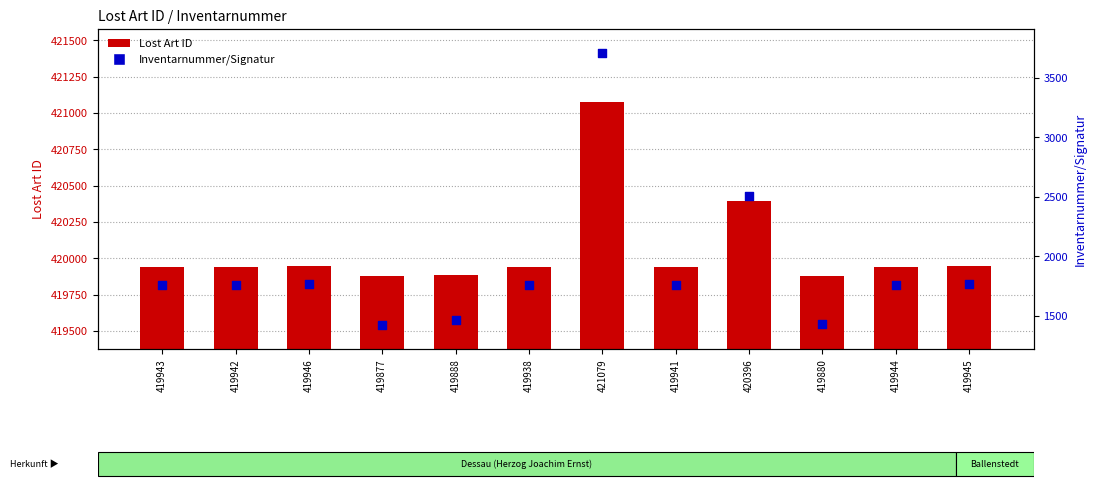

At which category is the sum across all series the highest?

421079